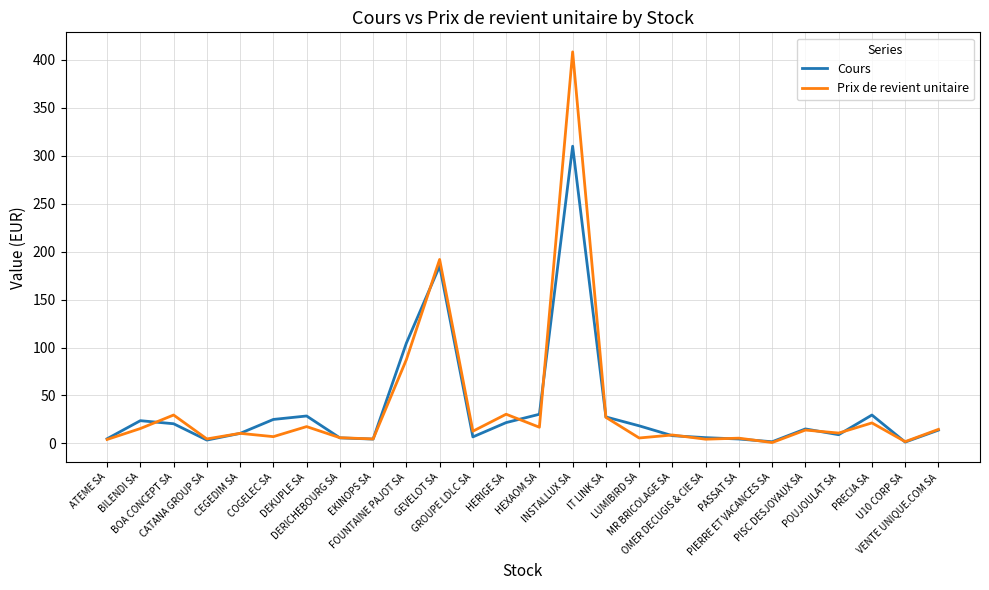

What is the maximum value shown in the chart?

408.4